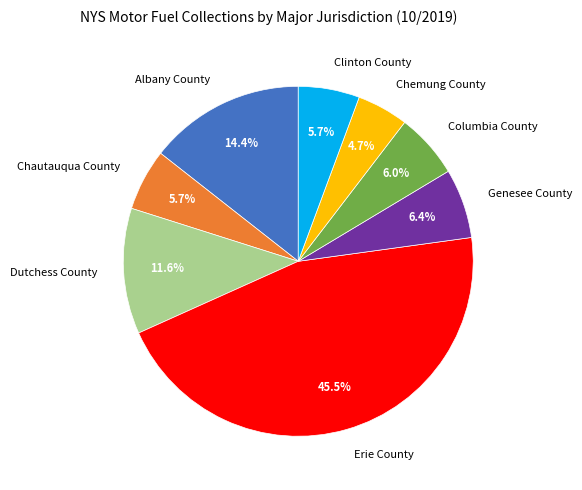

To the nearest percent, what portion does Genesee County represent?

6%